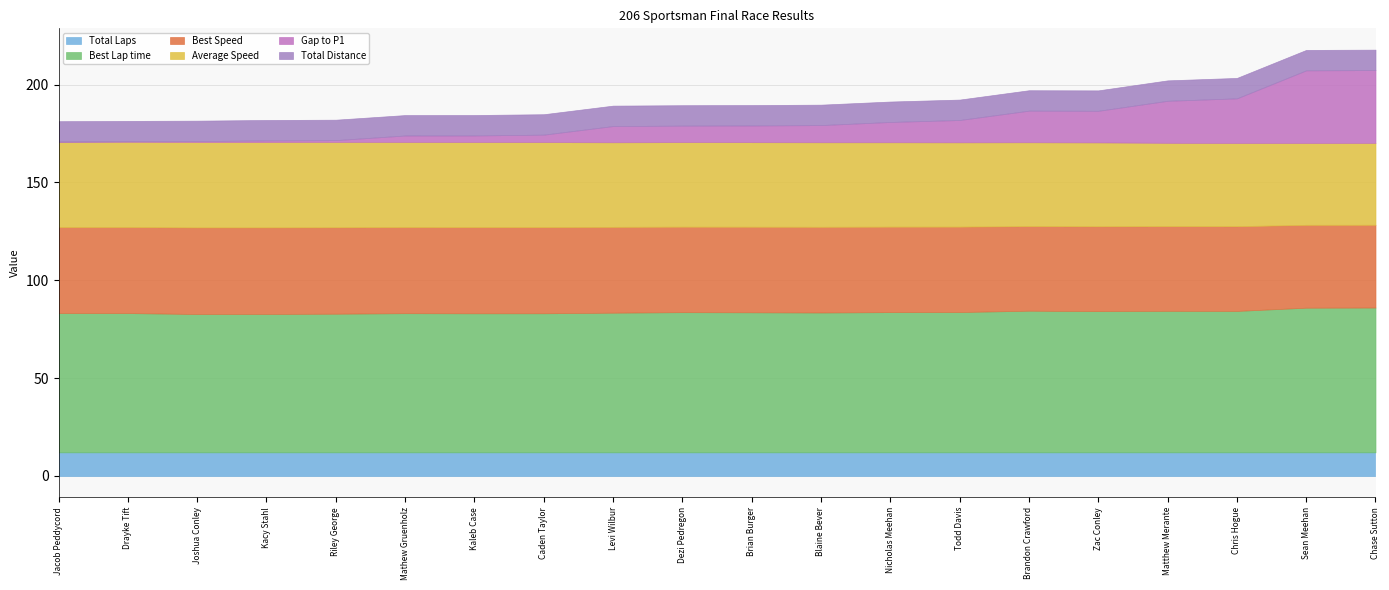

Rank the series at Drayke Tift from lowest to highest value.

Gap to P1, Total Distance, Total Laps, Average Speed, Best Speed, Best Lap time